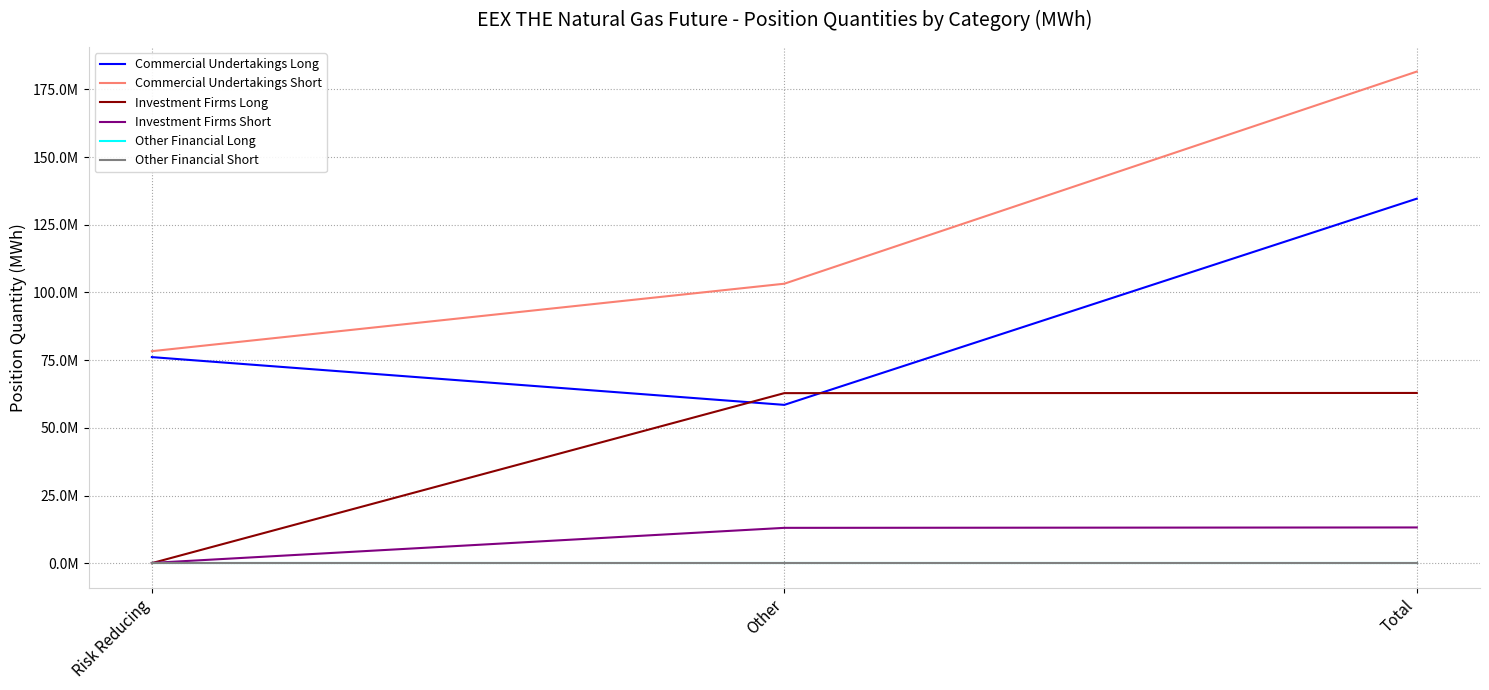

At which category is the sum across all series the highest?

Total